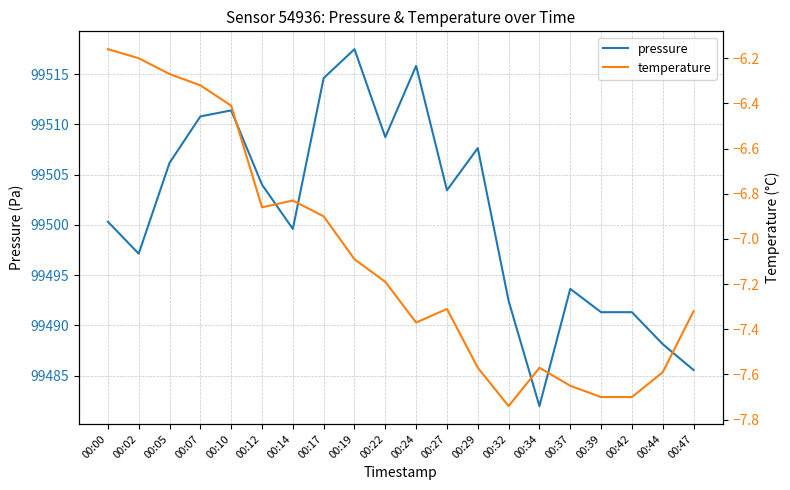

What is the difference between the highest and lowest values at 00:47?

99492.9